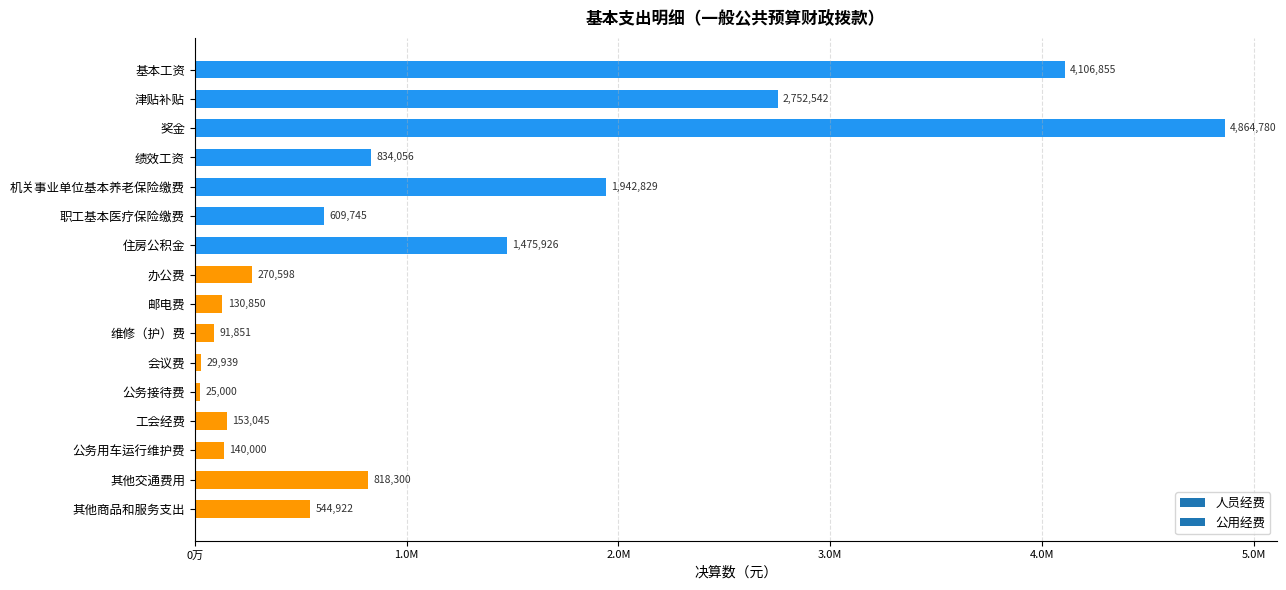

What is the average value?

1174452.4